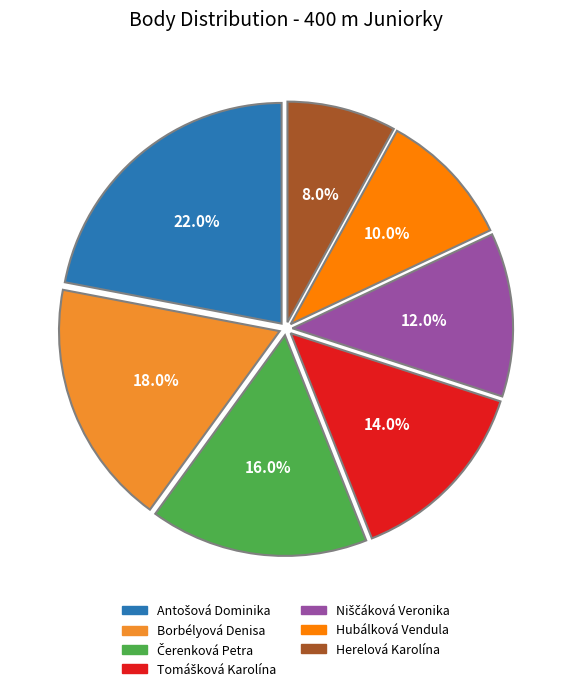

How much of the chart is everything except Borbélyová Denisa?

82.0%